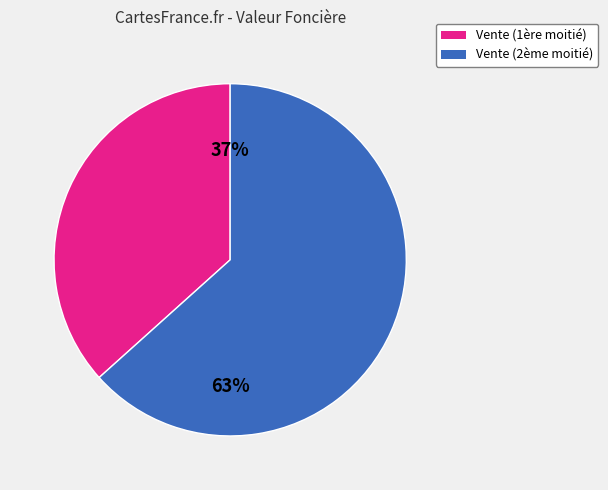

To the nearest percent, what is the average slice percentage?

50%